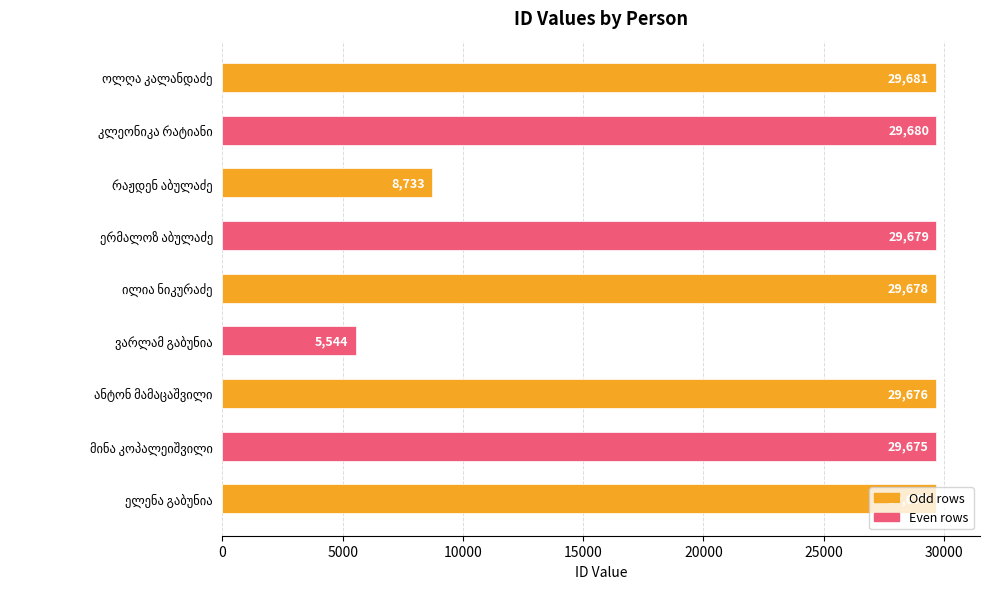

What is the greatest value displayed?

29681